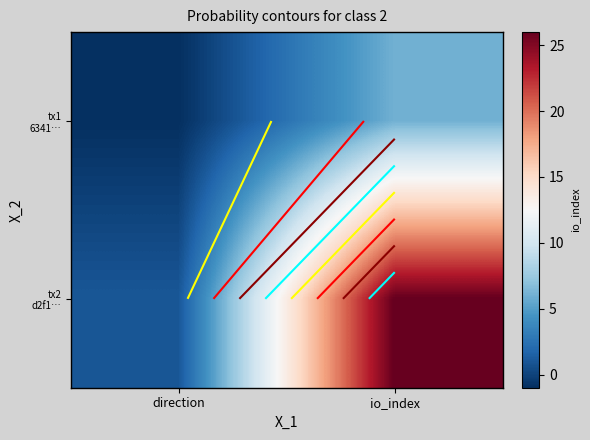

The tx1 6341… series shows -1 at direction. True or false?

True